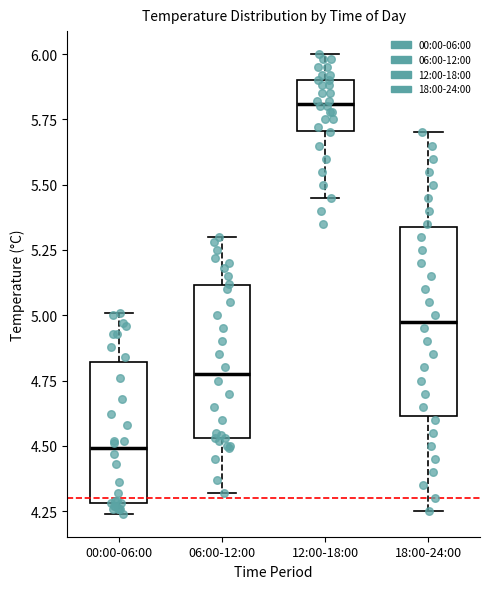

Reading left to right, read every box against the y-axis: the position of its median line, the range the box covers, and the ends of its whiskers. The values are not printed on the chart, so give them approximately, as read against the axis.

00:00-06:00: median 4.50, box 4.30 to 4.80, whiskers 4.25 to 5.00
06:00-12:00: median 4.80, box 4.55 to 5.10, whiskers 4.30 to 5.30
12:00-18:00: median 5.80, box 5.70 to 5.90, whiskers 5.45 to 6.00
18:00-24:00: median 5.00, box 4.60 to 5.35, whiskers 4.25 to 5.70